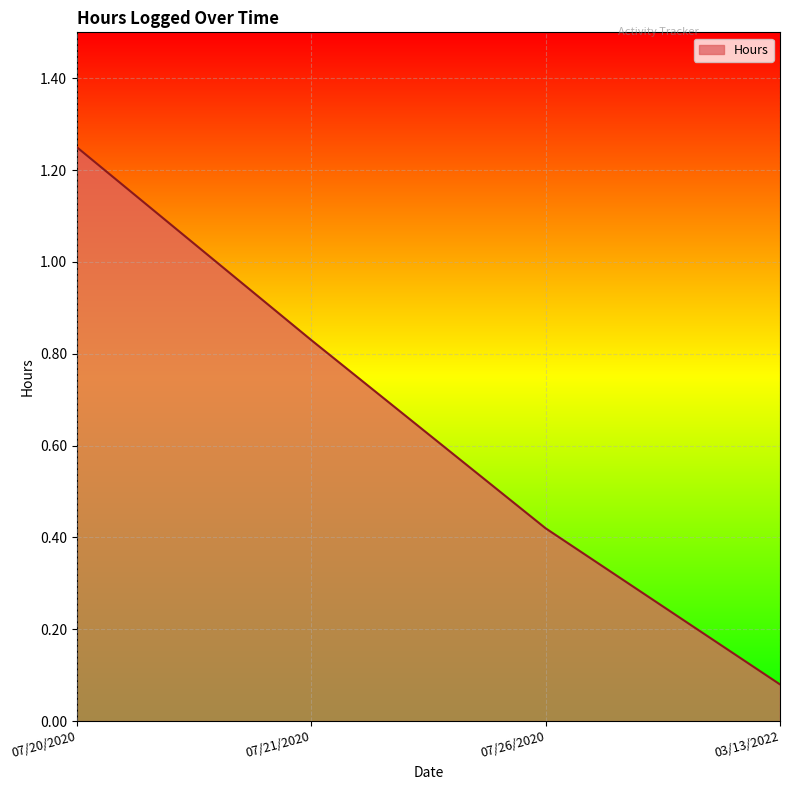

List the labels in order of value, smallest first.

03/13/2022, 07/26/2020, 07/21/2020, 07/20/2020